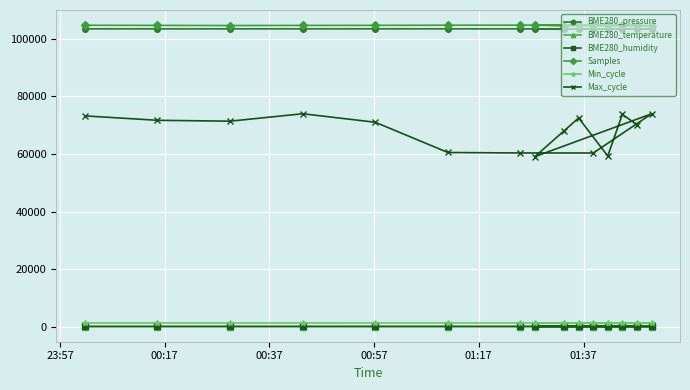

How many lines are shown in the chart?

6